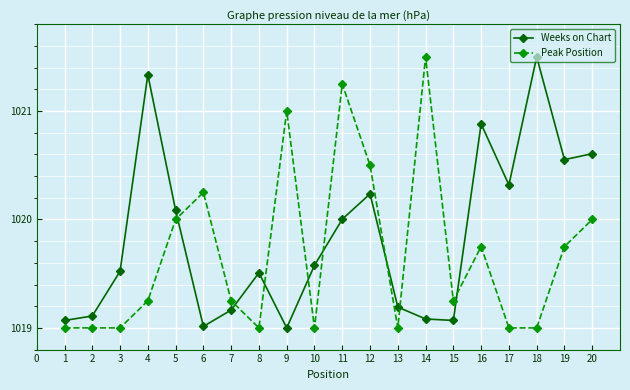

What are all the series names shown in the legend?

Weeks on Chart, Peak Position